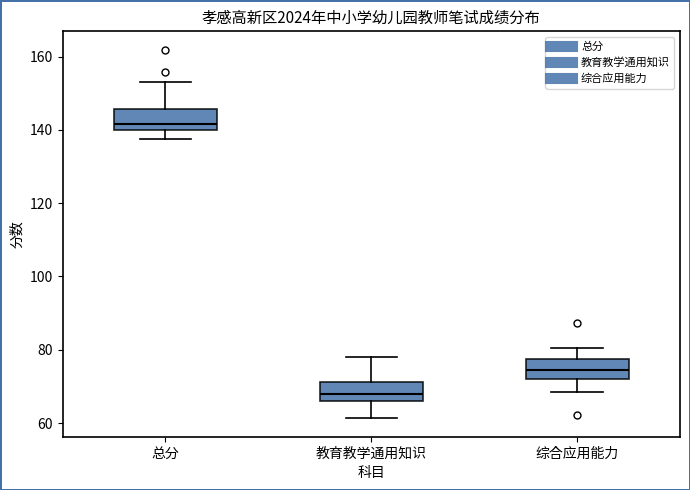

Reading left to right, read every box against the y-axis: the position of its median line, the range the box covers, and the ends of its whiskers. The values are not printed on the chart, so give them approximately, as read against the axis.

总分: median 142, box 140 to 146, whiskers 138 to 154
教育教学通用知识: median 68, box 66 to 72, whiskers 62 to 78
综合应用能力: median 74, box 72 to 78, whiskers 68 to 80